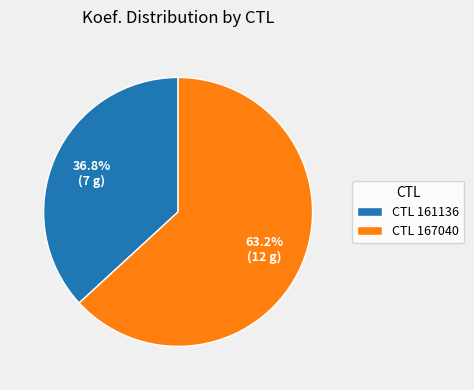

Approximately how many times larger is the value at CTL 161136 compared to CTL 167040?

0.6